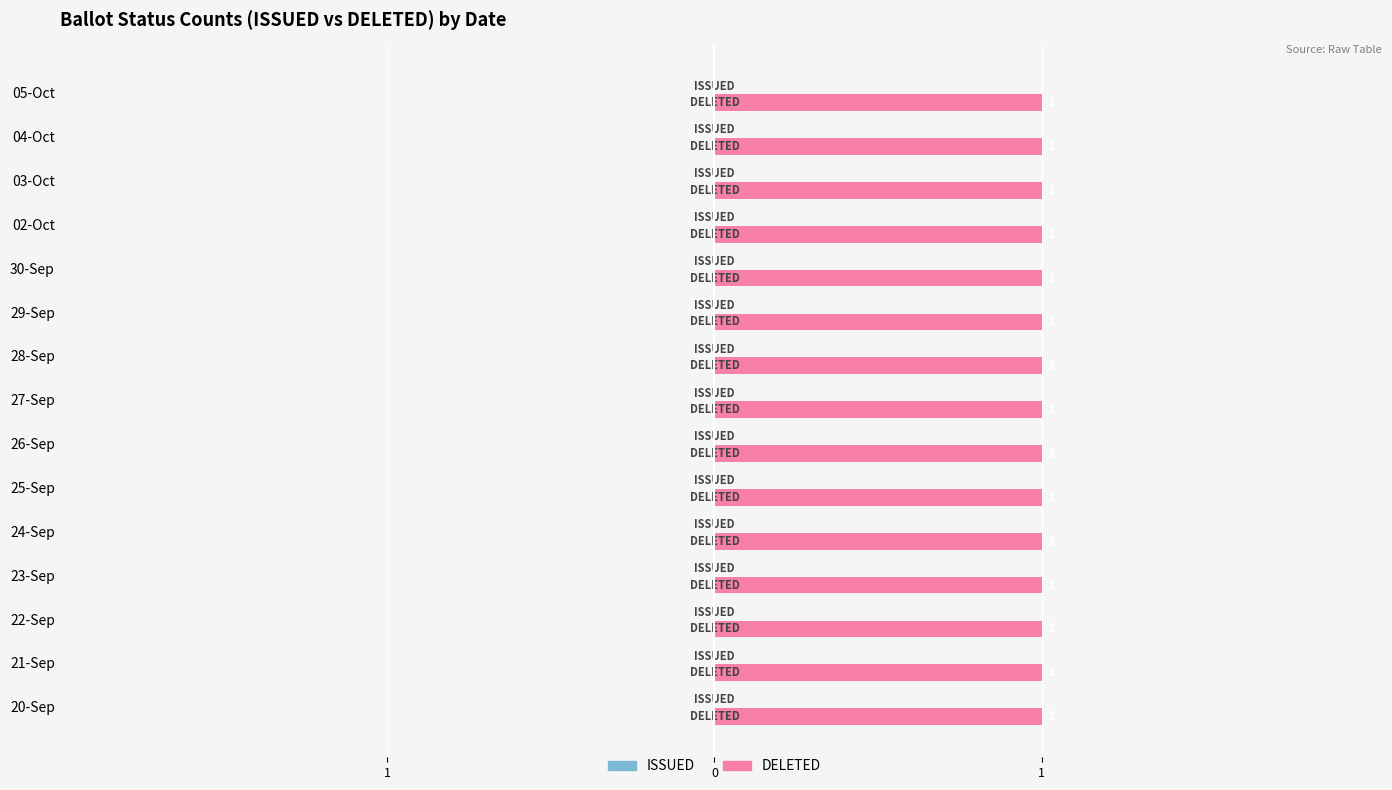

Which series has the largest total across all categories?

DELETED